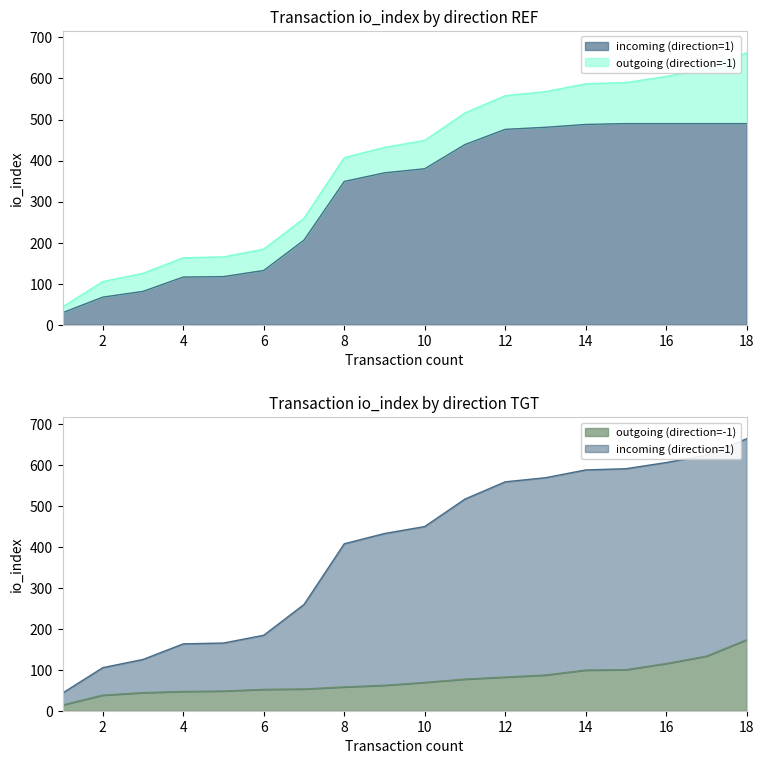

Reading left to right, extract all data points from this chart.

14	38	44	47	48	52	53	58	62	69	77	82	87	99	100	115	133	173